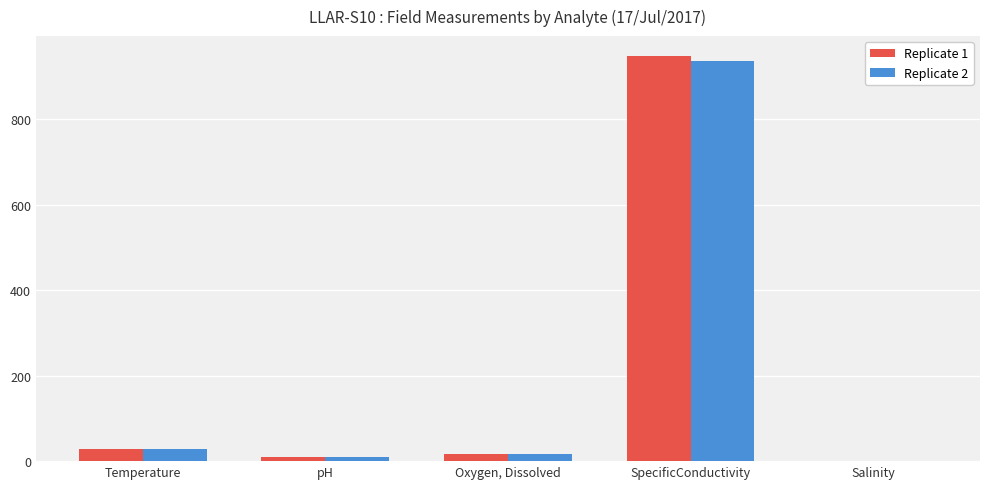

At which label does Replicate 1 reach its peak?

SpecificConductivity